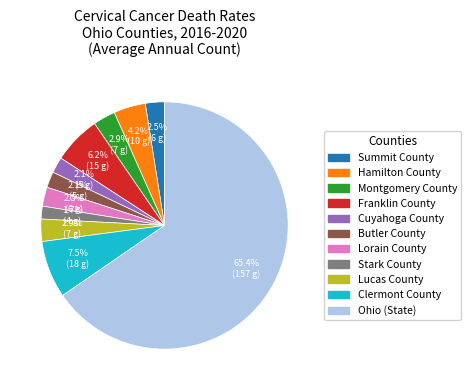

What portion of the pie excludes Cuyahoga County?

97.9%